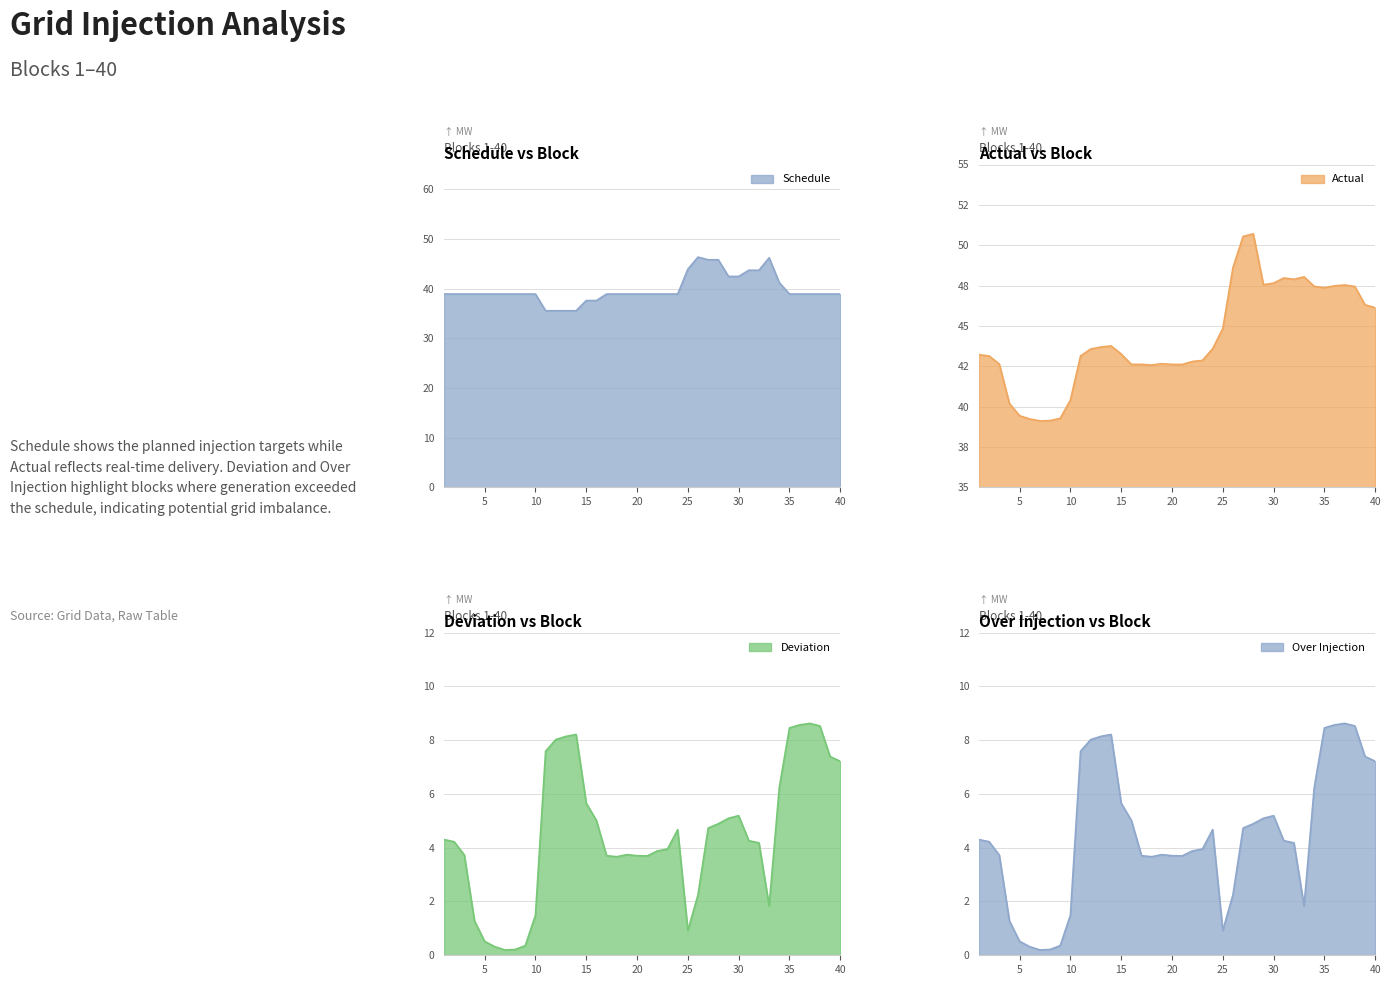

Rank the categories by Actual value from lowest to highest.

7, 8, 6, 9, 5, 4, 10, 18, 21, 16, 17, 20, 3, 19, 22, 23, 2, 11, 1, 15, 12, 24, 13, 14, 25, 40, 39, 35, 38, 34, 36, 37, 29, 30, 32, 31, 33, 26, 27, 28